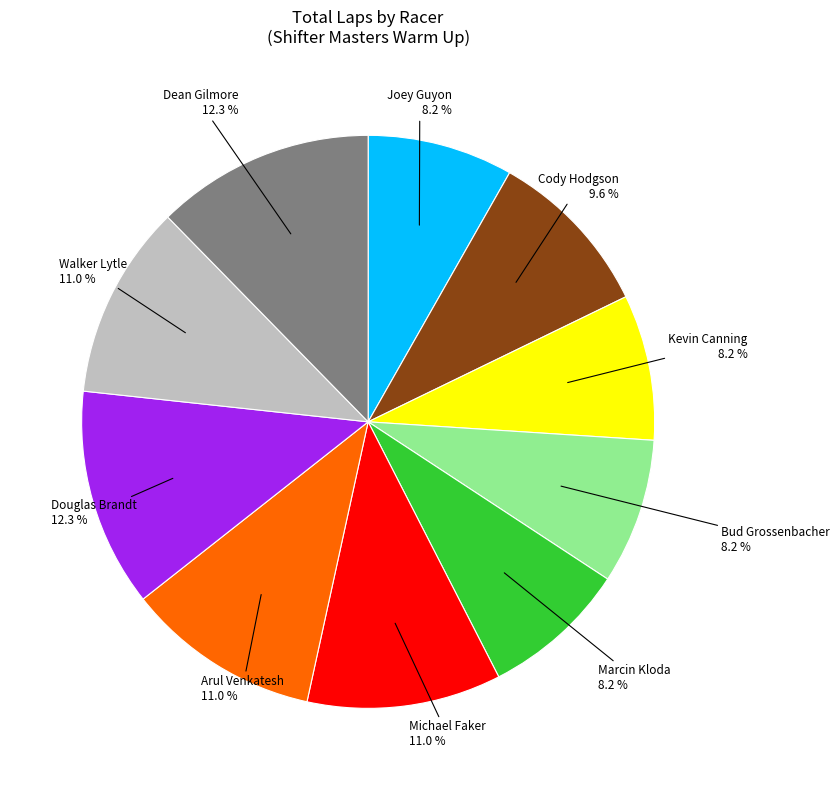

Is there a majority slice in this chart?

No